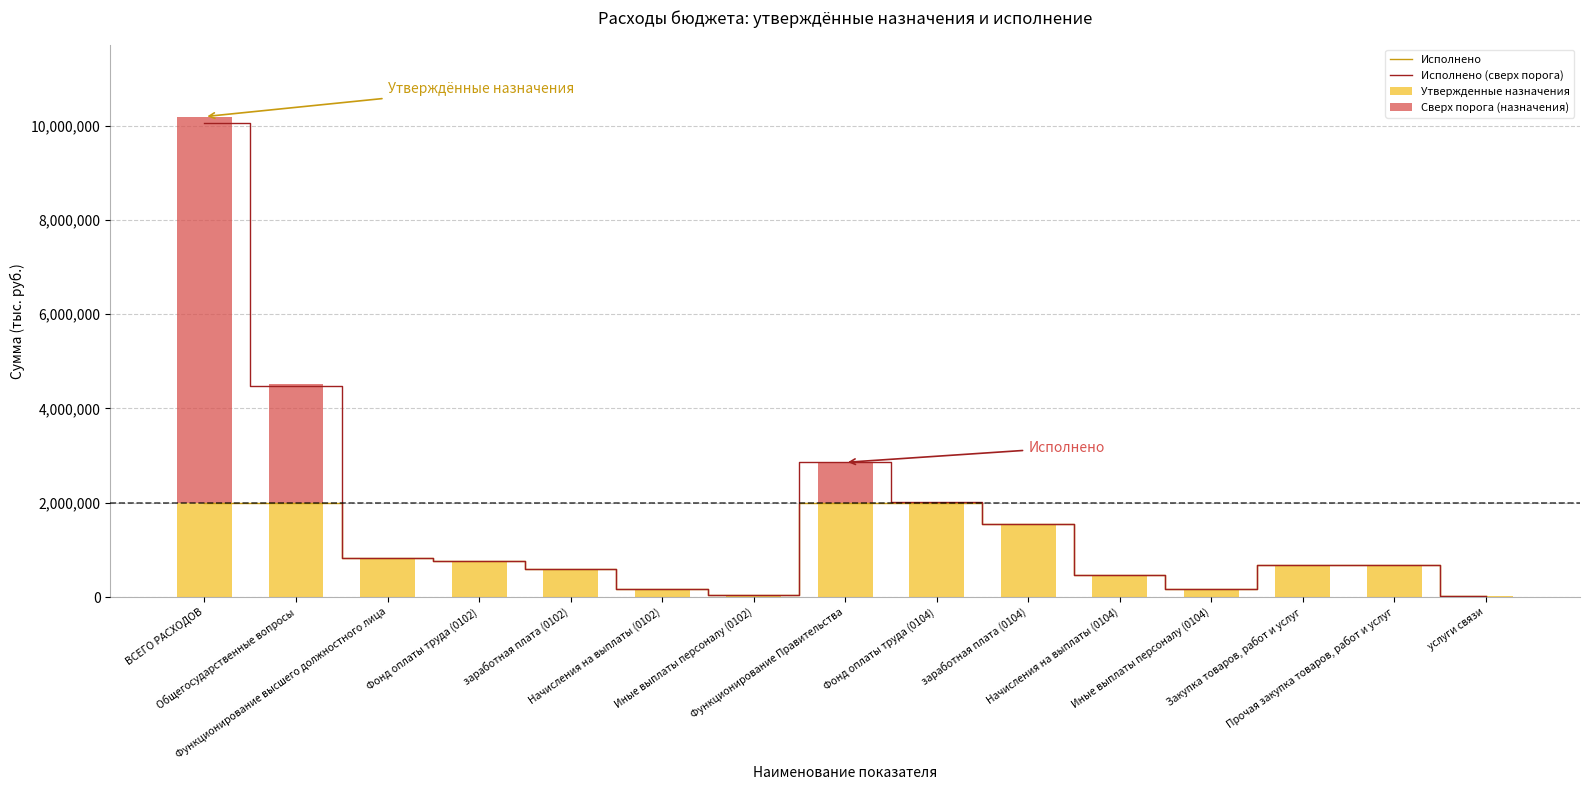

At how many categories does at least one series exceed 8797843?

1